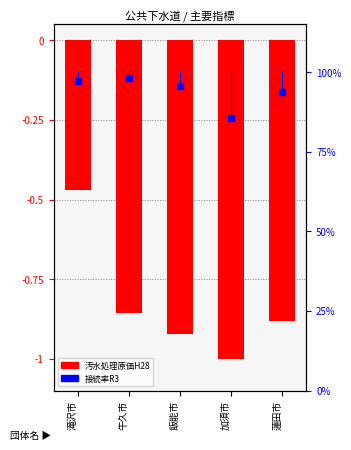

At which category is the sum across all series the highest?

滝沢市